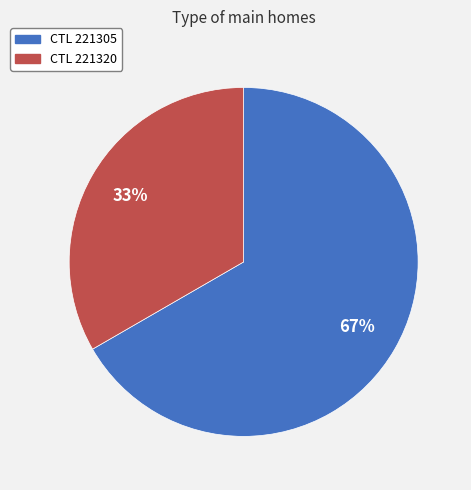

Which has a higher value, CTL 221320 or CTL 221305?

CTL 221305